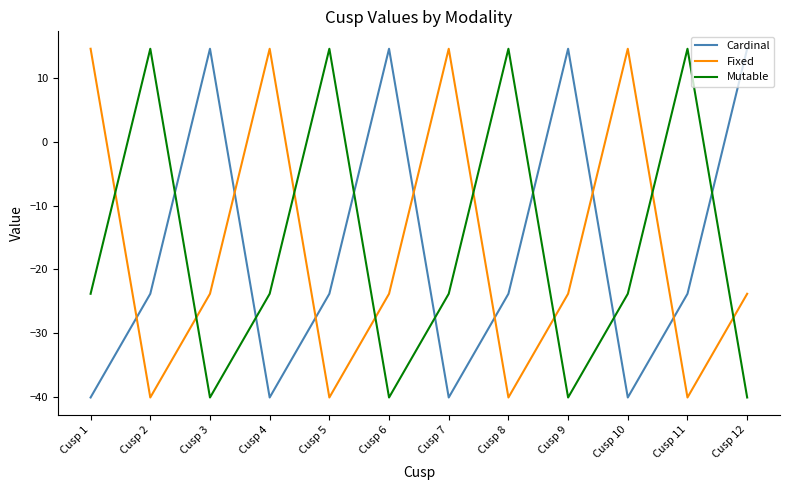

Reading right to left, transcribe all the data shown in this chart.

Cardinal: 14.6	-23.8	-40.1	14.6	-23.8	-40.1	14.6	-23.8	-40.1	14.6	-23.8	-40.1
Fixed: -23.8	-40.1	14.6	-23.8	-40.1	14.6	-23.8	-40.1	14.6	-23.8	-40.1	14.6
Mutable: -40.1	14.6	-23.8	-40.1	14.6	-23.8	-40.1	14.6	-23.8	-40.1	14.6	-23.8